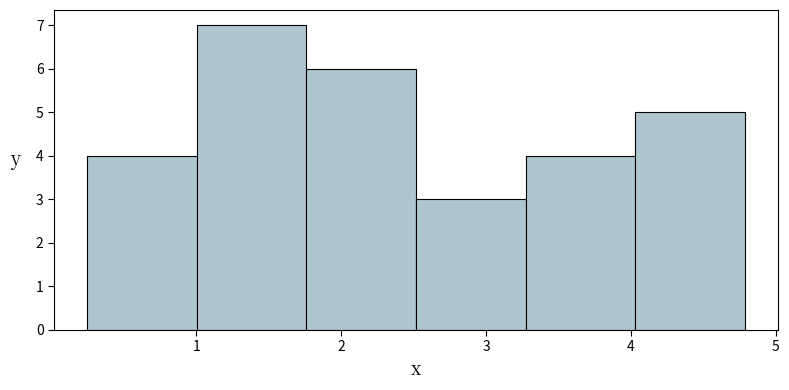

Reading left to right, list every bar in this chart as the range it spans on the x-axis followed by its height. Neither the bar edges nor the heights are printed on the chart, so give them approximately, as read against the axes.

0.2 to 1.0: 4
1.0 to 1.8: 7
1.8 to 2.5: 6
2.5 to 3.3: 3
3.3 to 4.0: 4
4.0 to 4.8: 5